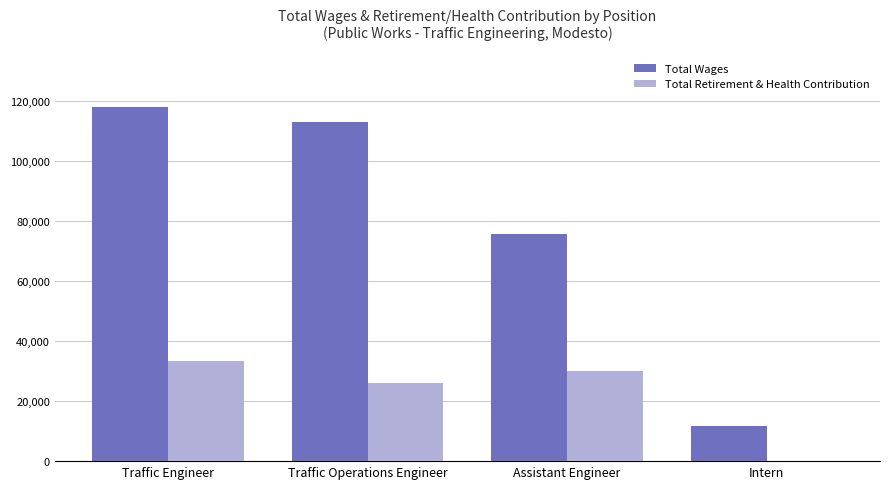

Count the number of data series in this chart.

2